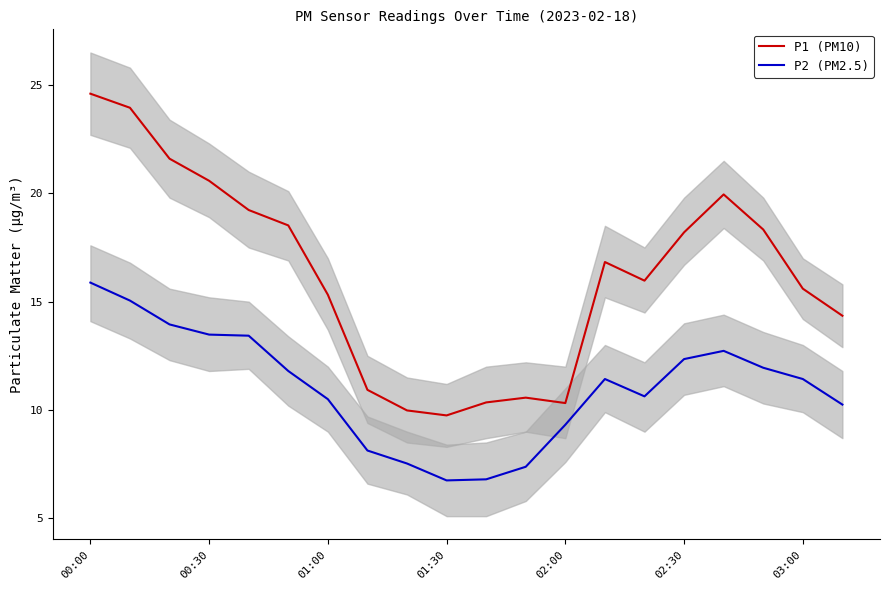

Where does the P2 (PM2.5) series first go above 11?

00:00